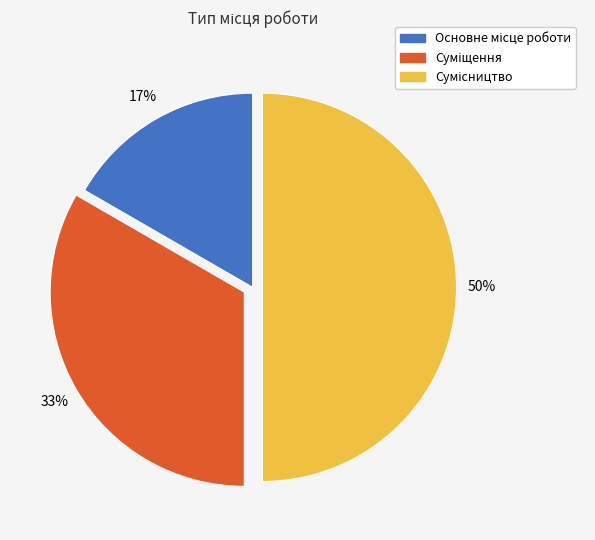

To the nearest percent, what is the difference between the largest and smallest slice percentages?

33%